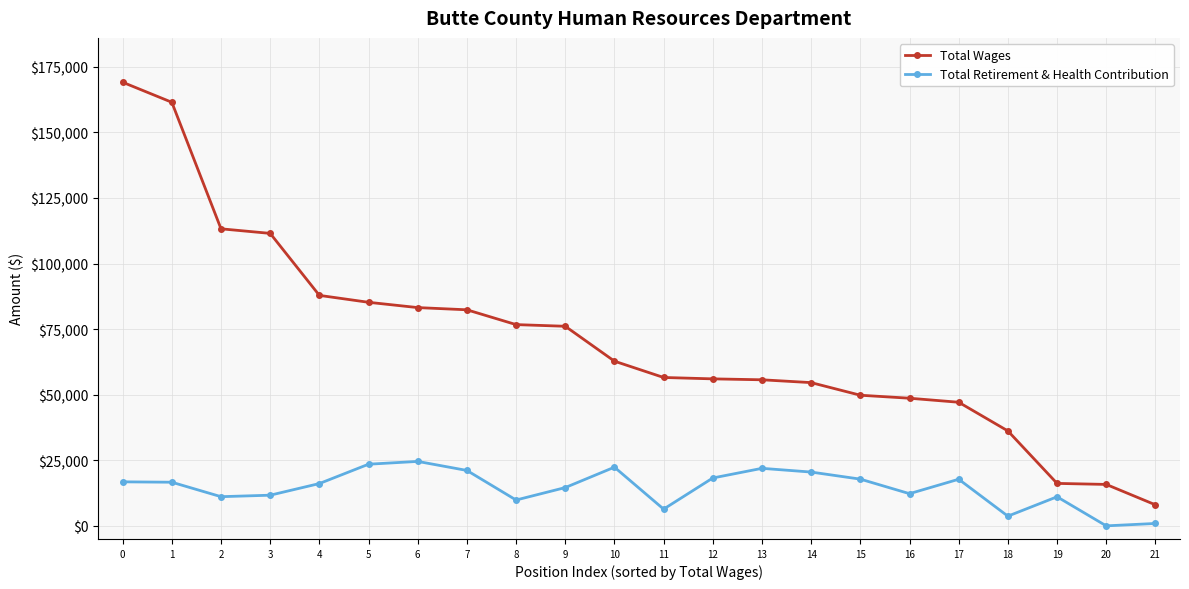

True or false: Total Retirement & Health Contribution and Total Wages cross at least once.

False